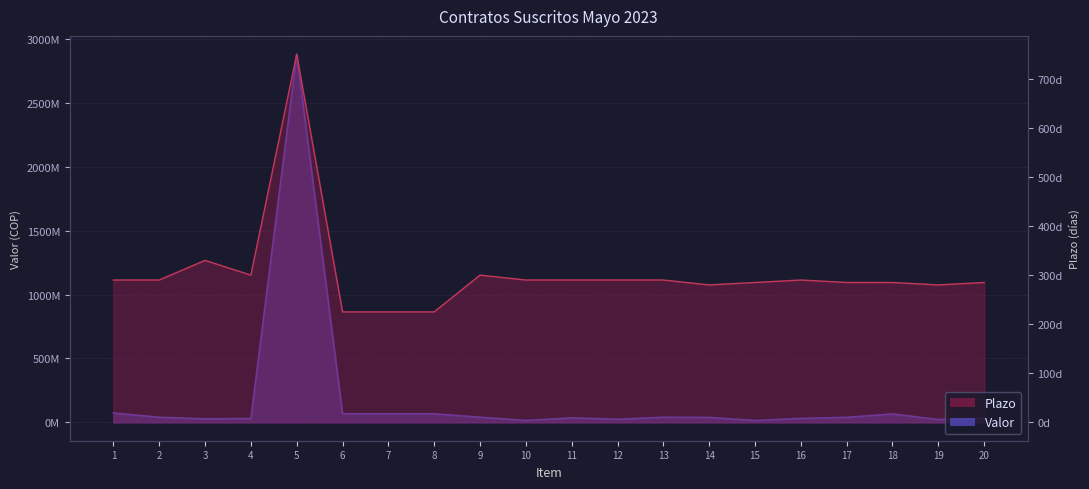

Between 7 and 12, which series saw the biggest shift?

Plazo